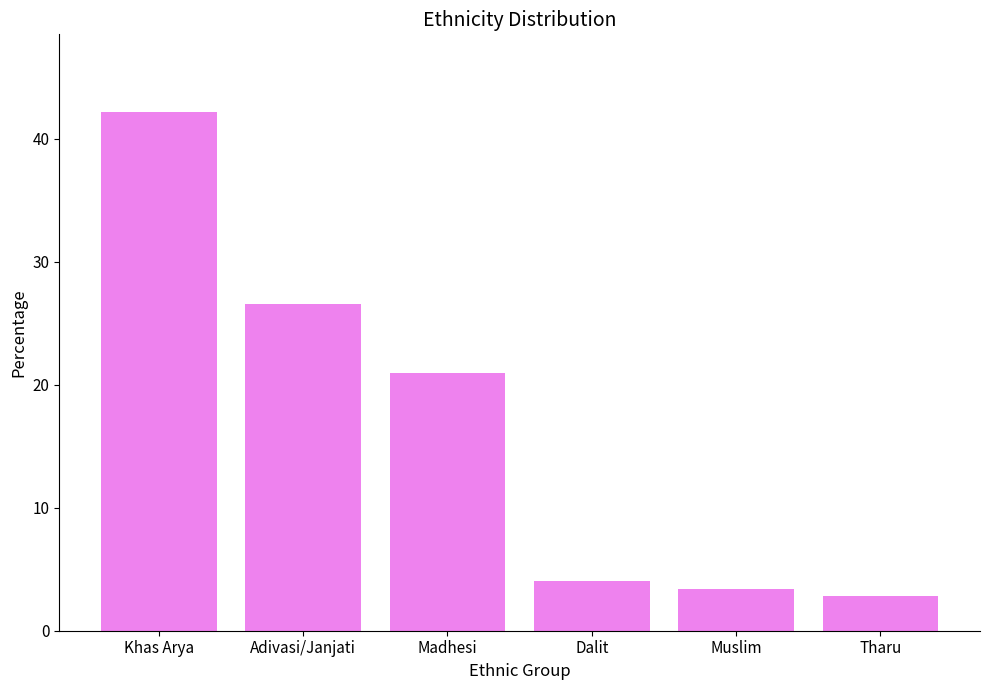

What value does the data have at Muslim?

3.4